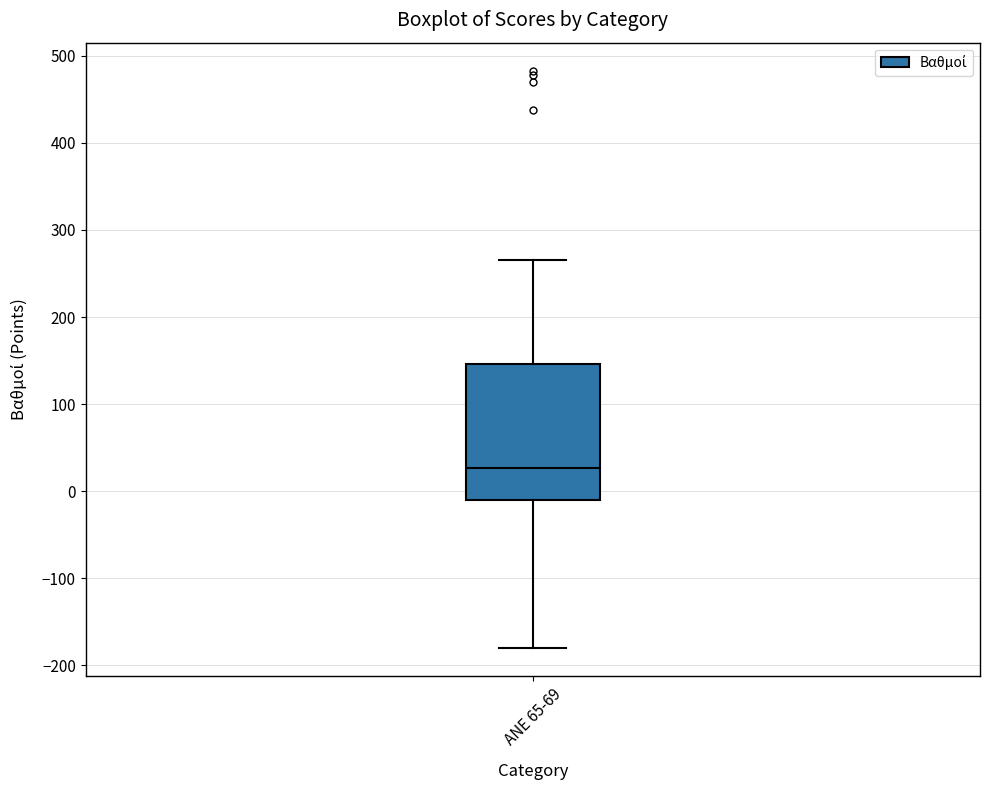

Read this box plot against the y-axis: the position of the median line, the range covered by the box, and the ends of both whiskers. The values are not printed on the chart, so give them approximately, as read against the axis.

median 30, box -10 to 150, whiskers -180 to 270